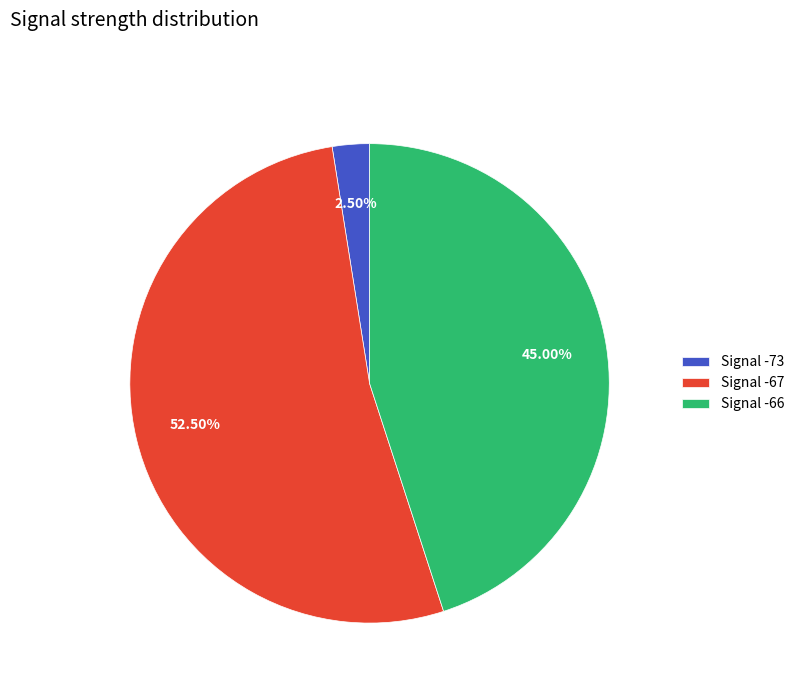

Which has a higher value, Signal -67 or Signal -66?

Signal -67